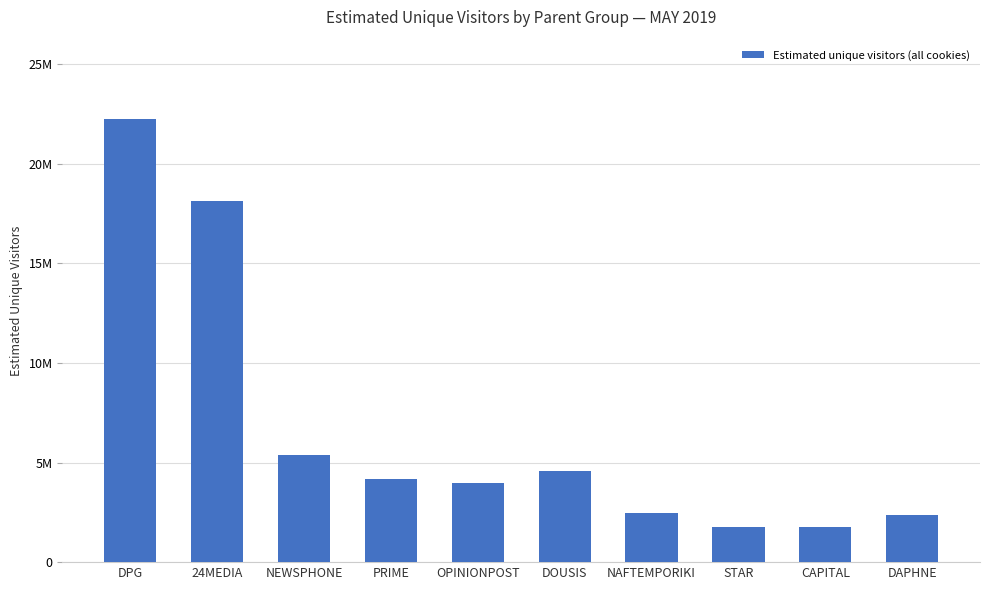

What is the difference between the values at STAR and CAPITAL?

2847